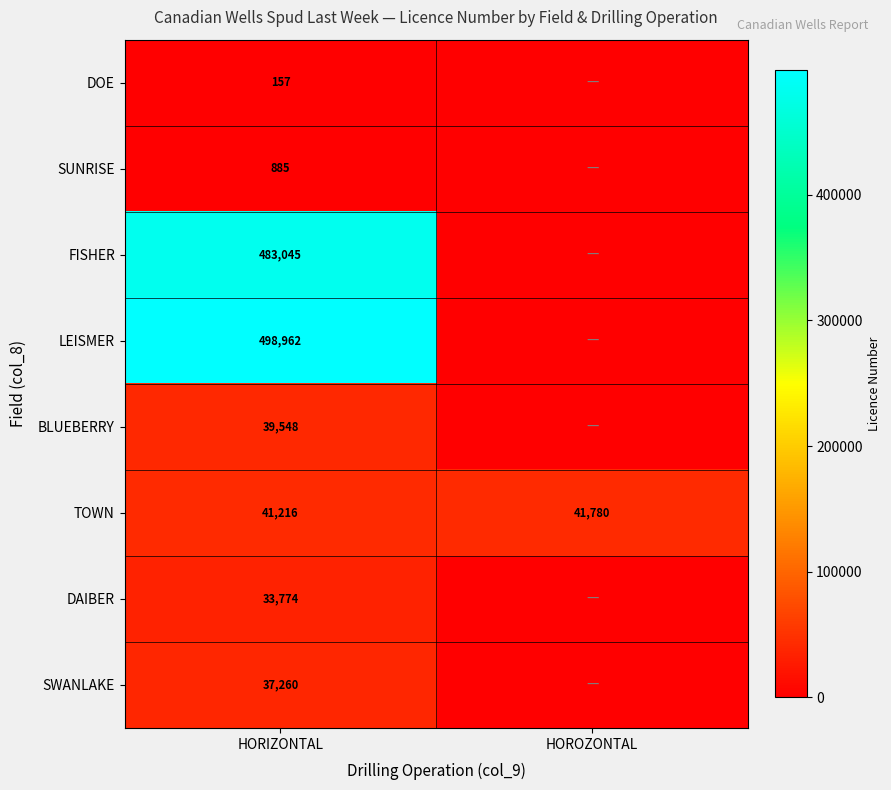

At which category is the sum across all series the highest?

HORIZONTAL